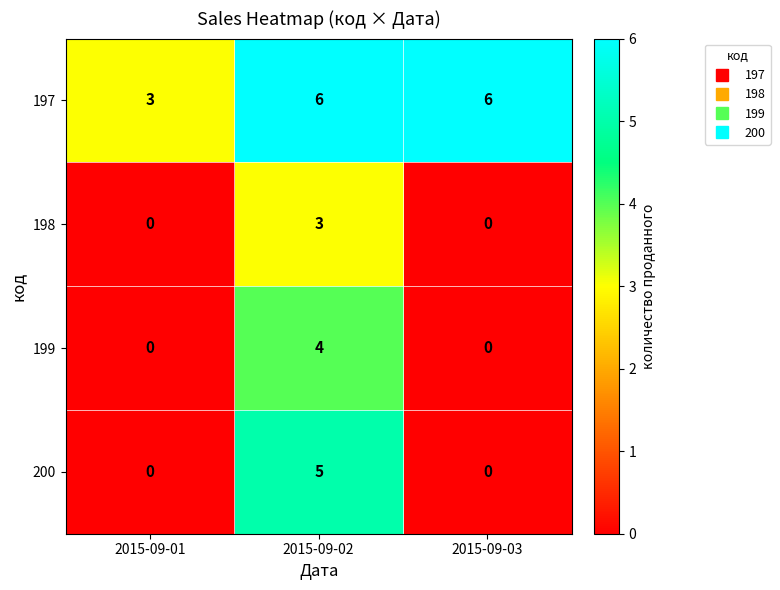

What is the sum of the 199 values at 2015-09-03 and 2015-09-02?

4